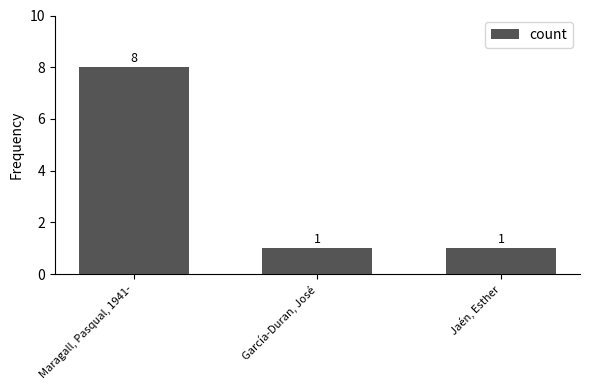

Count the values in the range 1 to 8.

3